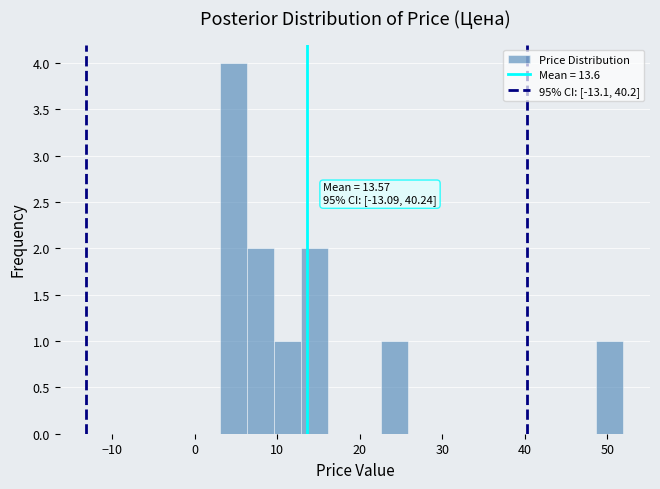

Around what value on the x-axis is the tallest bar? Give the approximate position of its centre, as read against the axis.

5